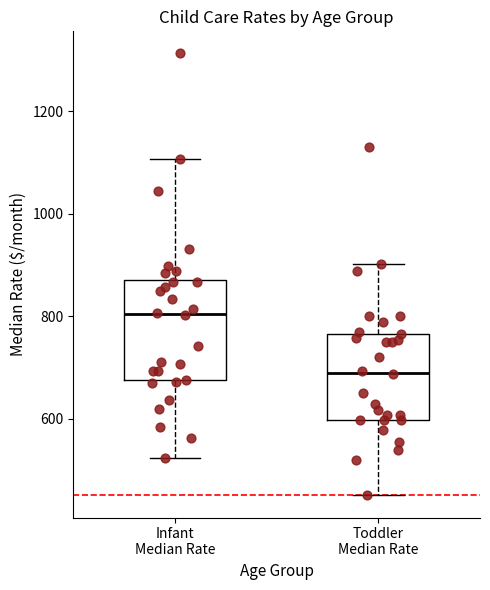

Reading left to right, read every box against the y-axis: the position of its median line, the range the box covers, and the ends of its whiskers. The values are not printed on the chart, so give them approximately, as read against the axis.

Infant Median Rate: median 800, box 680 to 880, whiskers 520 to 1100
Toddler Median Rate: median 700, box 600 to 760, whiskers 460 to 900